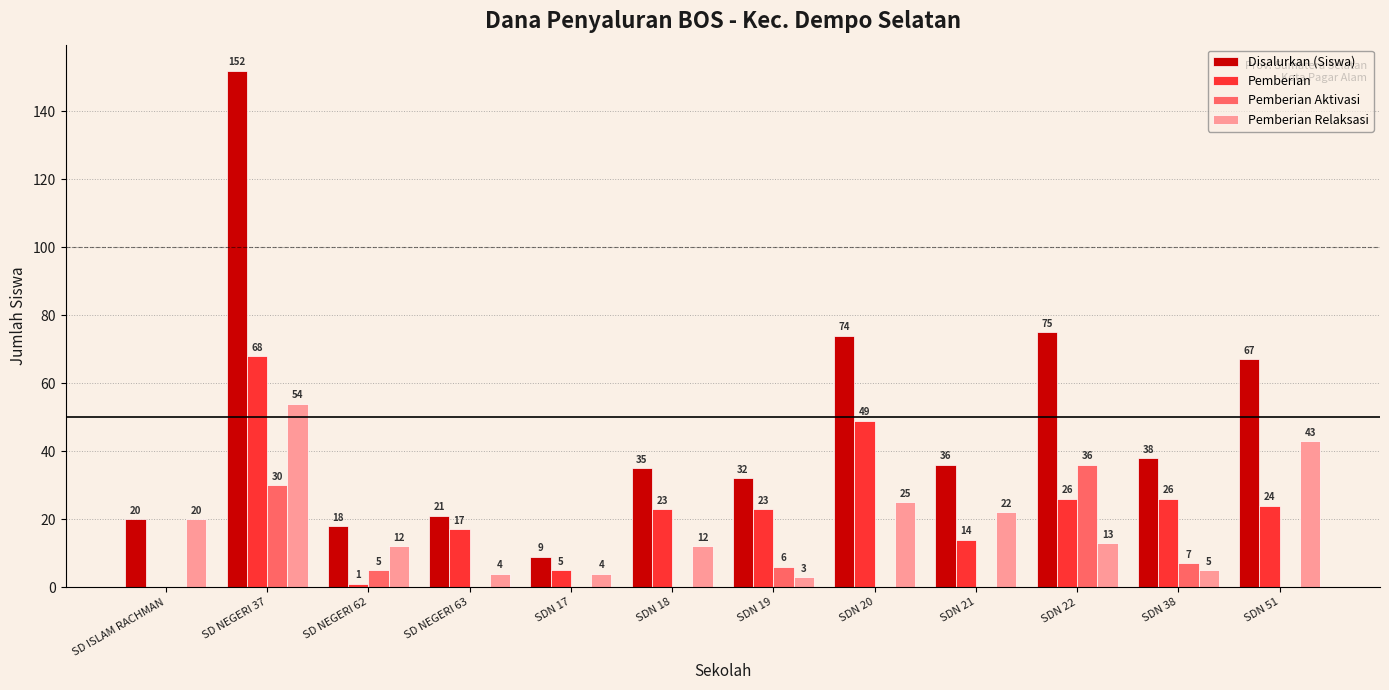

What is the spread (max minus min) of values at SDN 38?

33